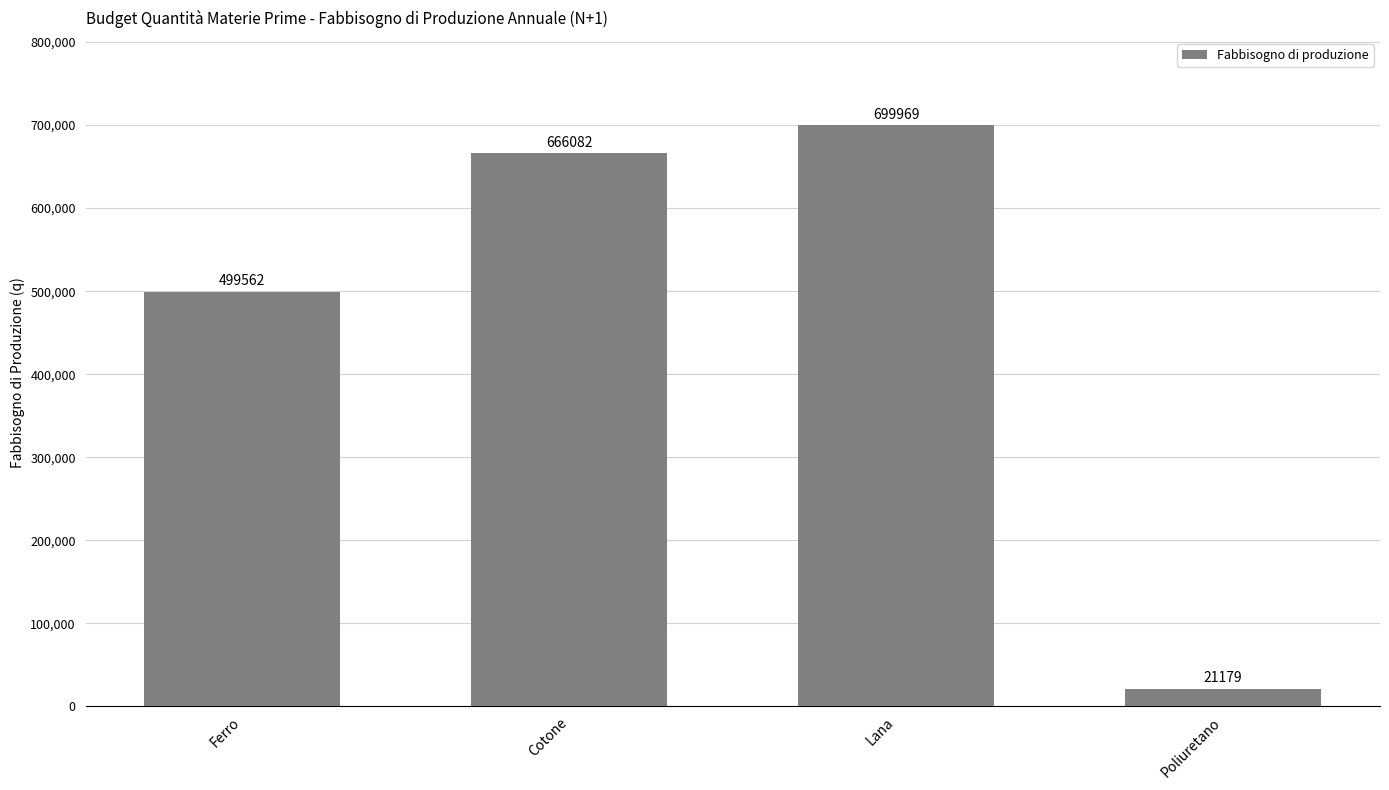

What is the minimum value shown in the chart?

21179.2